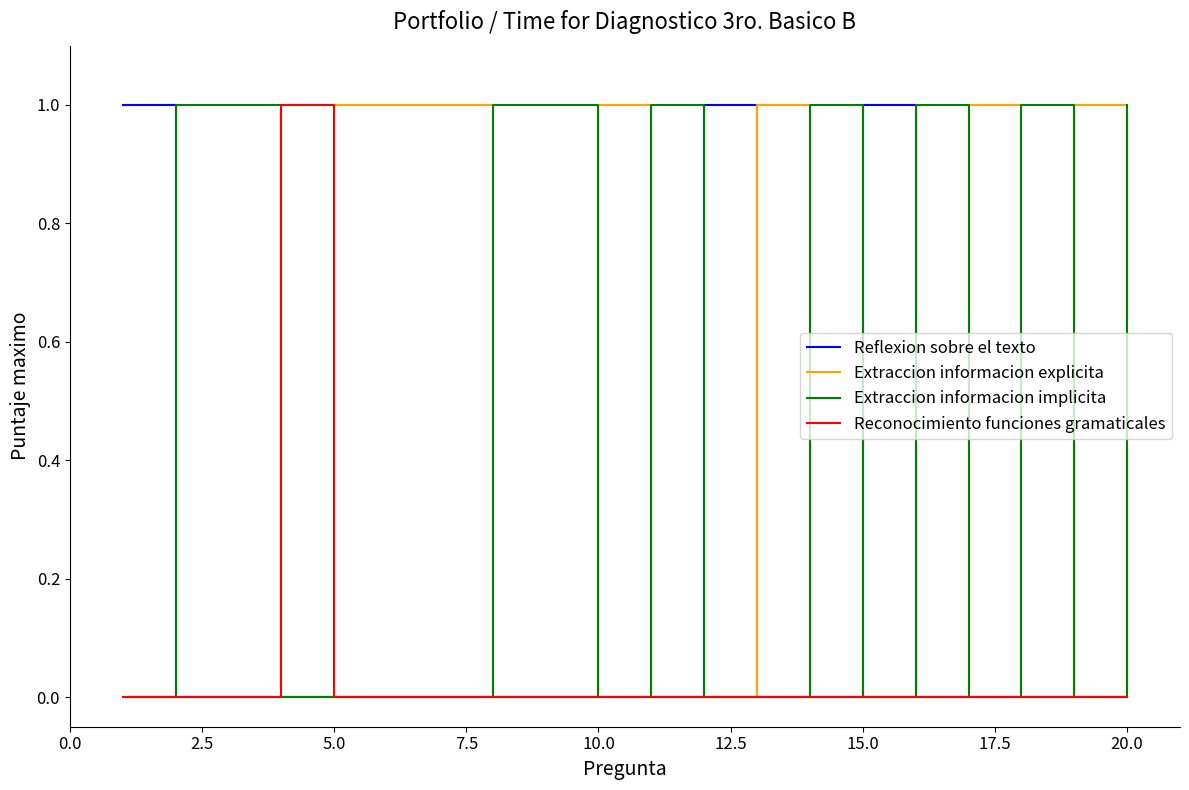

What are all the series names shown in the legend?

Reflexion sobre el texto, Extraccion informacion explicita, Extraccion informacion implicita, Reconocimiento funciones gramaticales